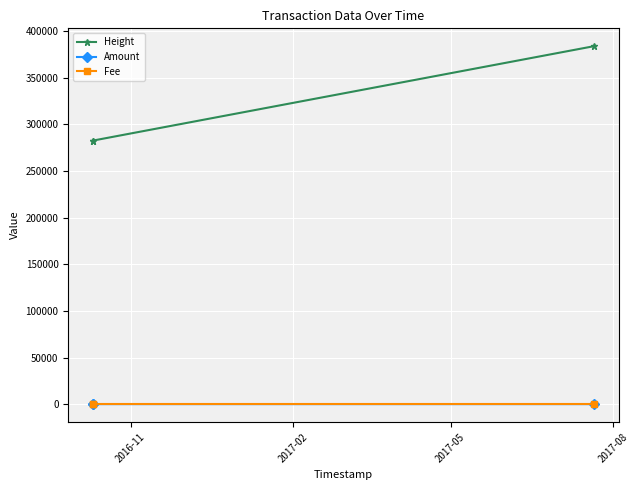

At how many categories does at least one series exceed 266873?

3